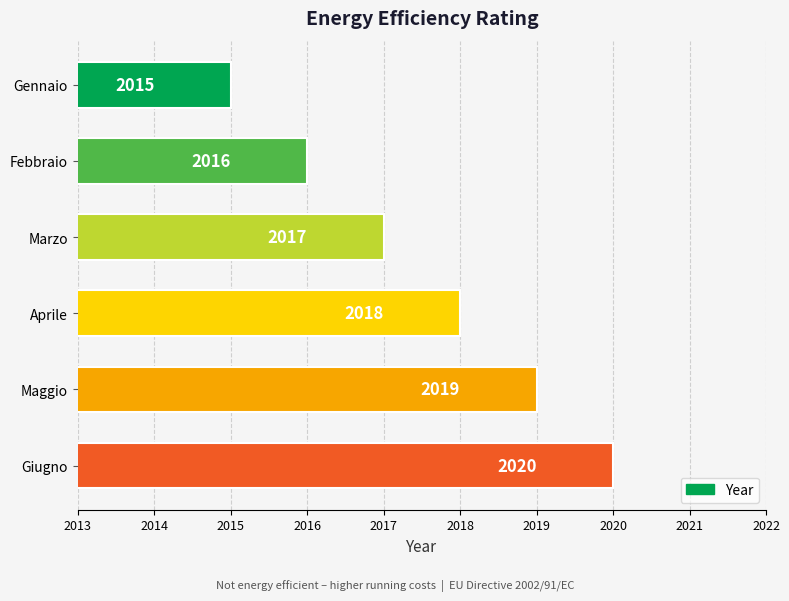

How many values are between 2016 and 2019?

4